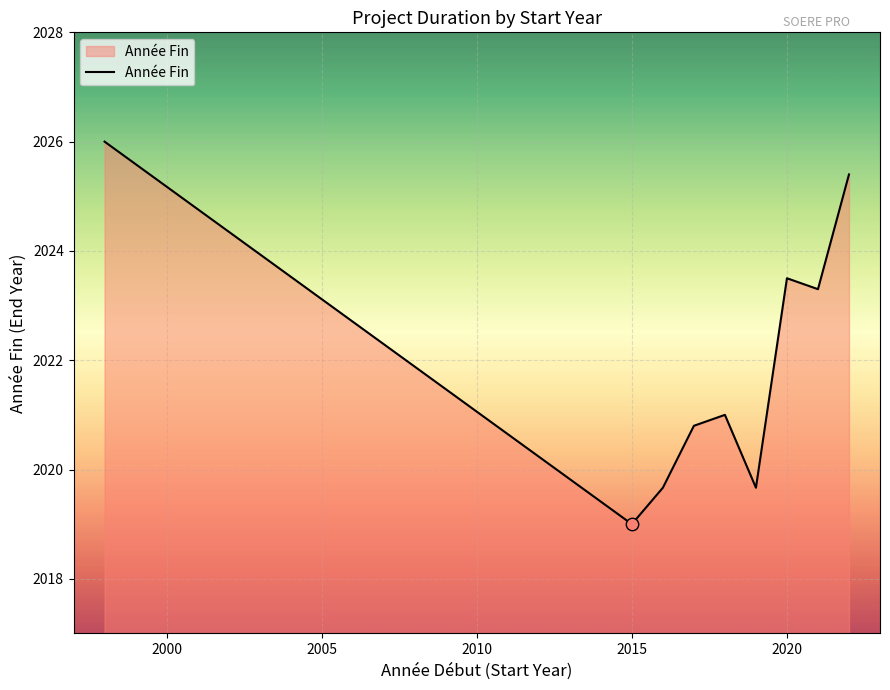

What is the difference between the maximum and minimum values?

7.0